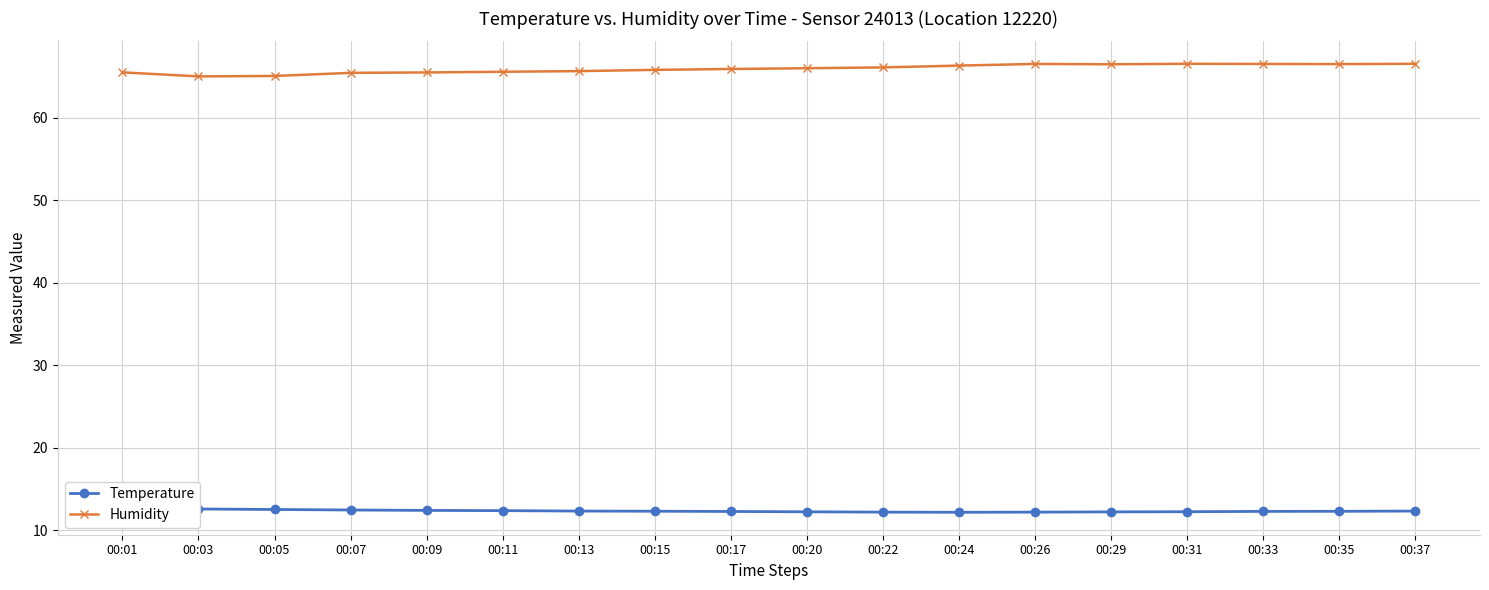

What is the difference between the highest and lowest values at 00:17?

53.7